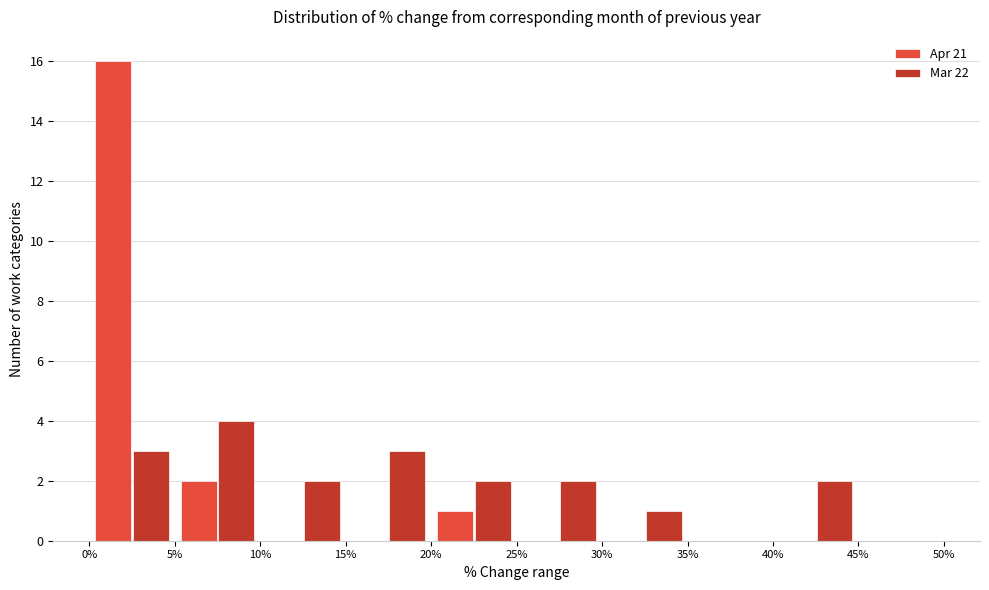

Reading left to right, transcribe this chart: for each range on the x-axis, give the height of each series' bar. The values are not printed on the chart, so give them approximately, as read against the axis.

0% to 5%: Apr 21=16	Mar 22=3
5% to 10%: Apr 21=2	Mar 22=4
10% to 15%: Apr 21=0	Mar 22=2
15% to 20%: Apr 21=0	Mar 22=3
20% to 25%: Apr 21=1	Mar 22=2
25% to 30%: Apr 21=0	Mar 22=2
30% to 35%: Apr 21=0	Mar 22=1
35% to 40%: Apr 21=0	Mar 22=0
40% to 45%: Apr 21=0	Mar 22=2
45% to 50%: Apr 21=0	Mar 22=0